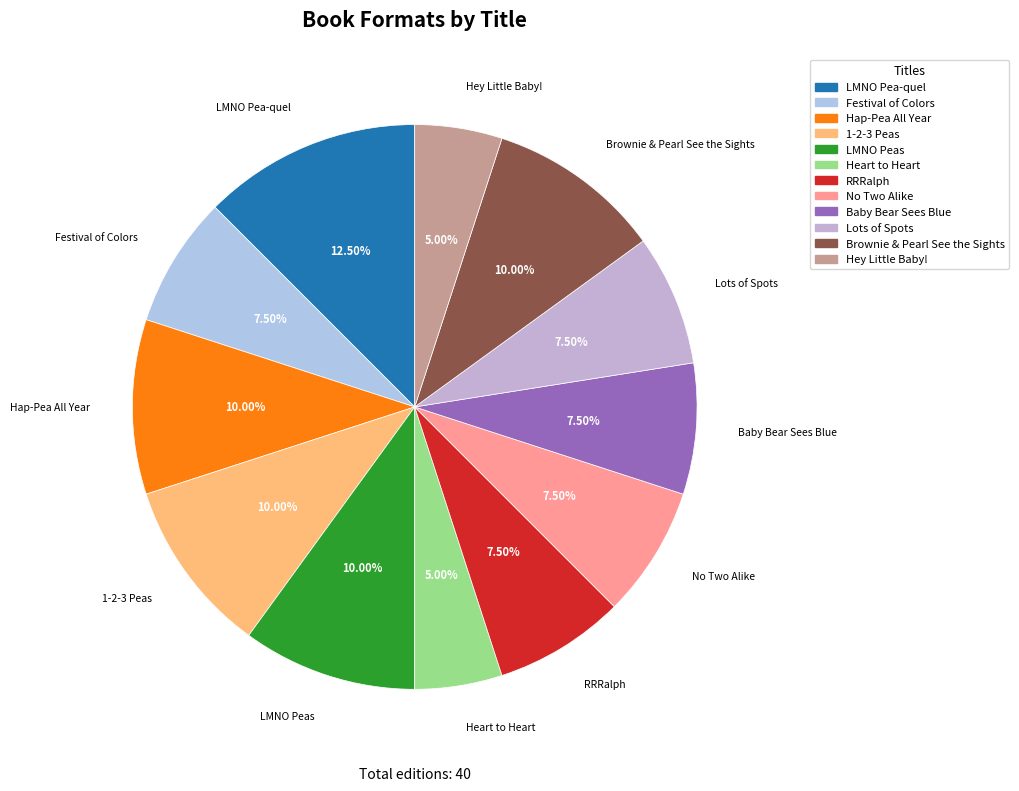

Which has a higher value, Hey Little Baby! or Hap-Pea All Year?

Hap-Pea All Year